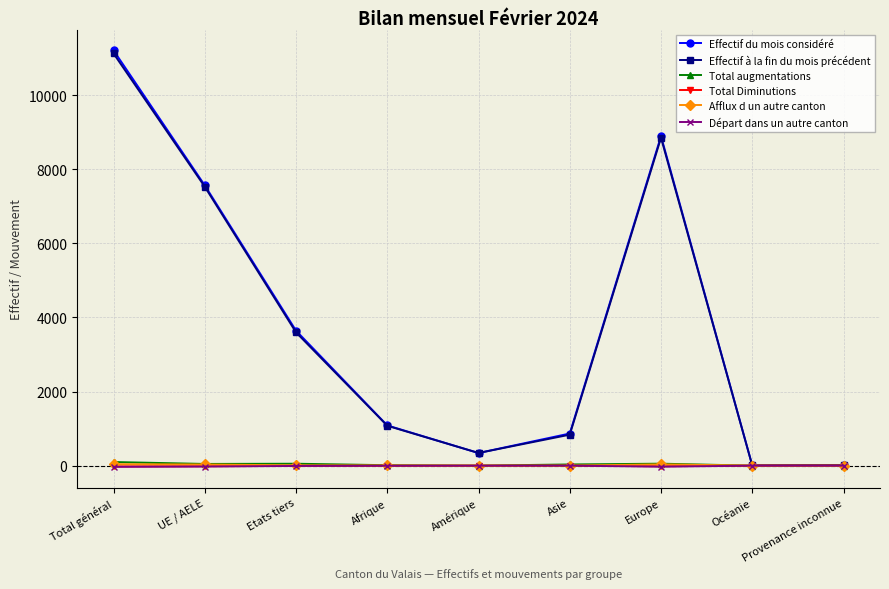

Which series has the largest range (max minus min)?

Effectif du mois considéré